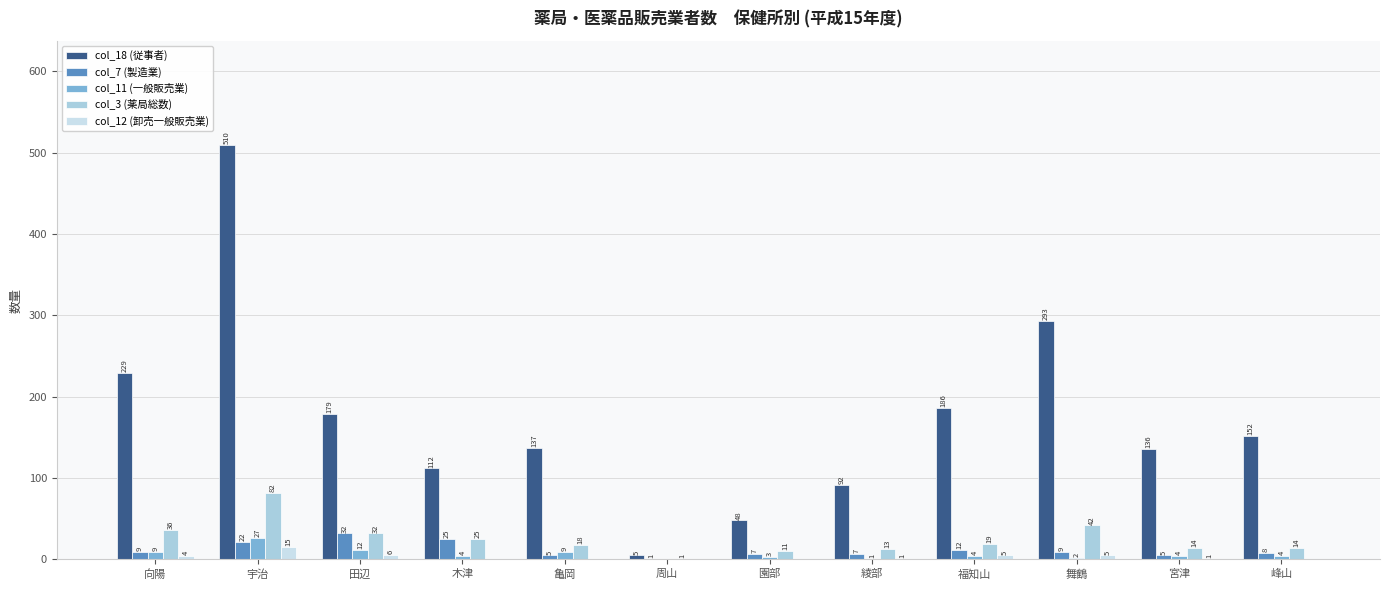

How many distinct data groups are displayed?

5